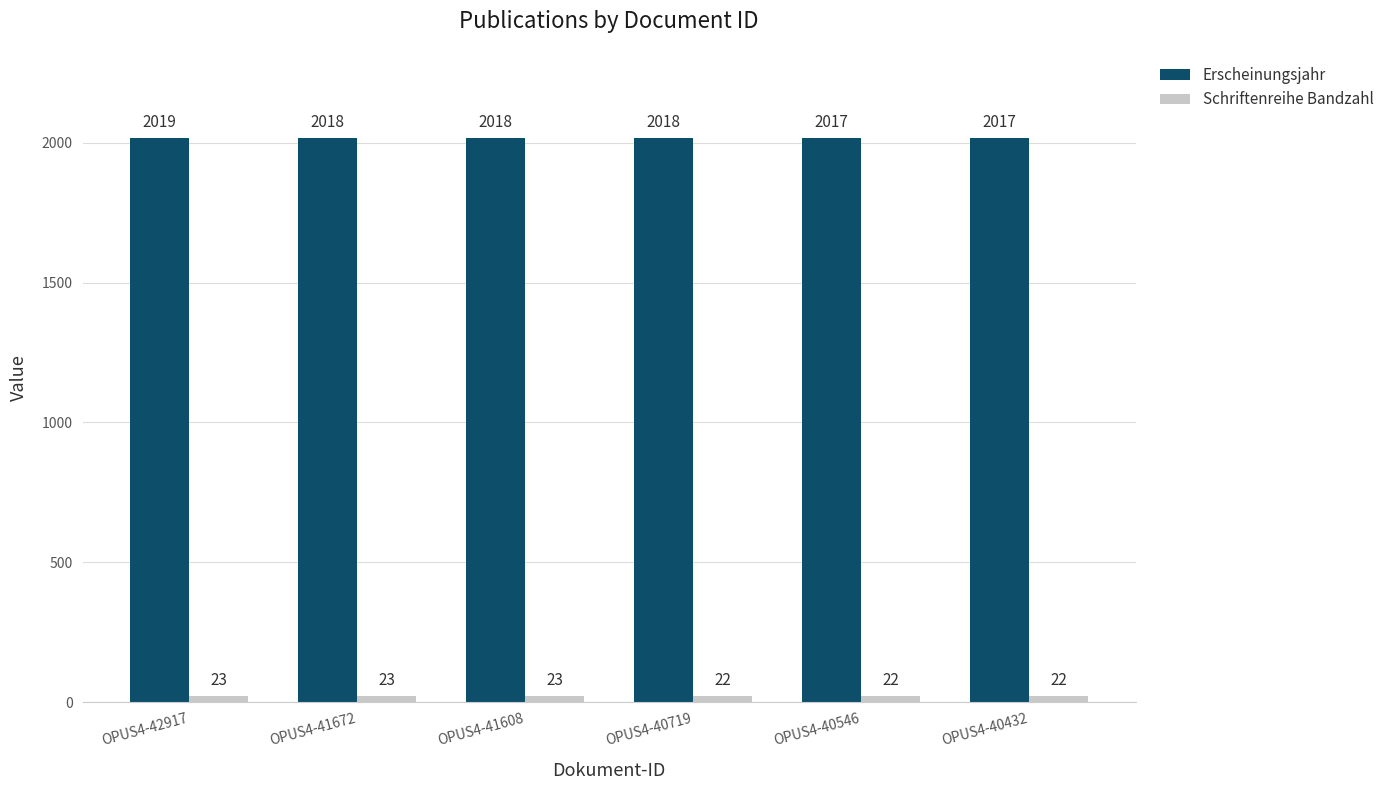

How many categories are shown in the chart?

6